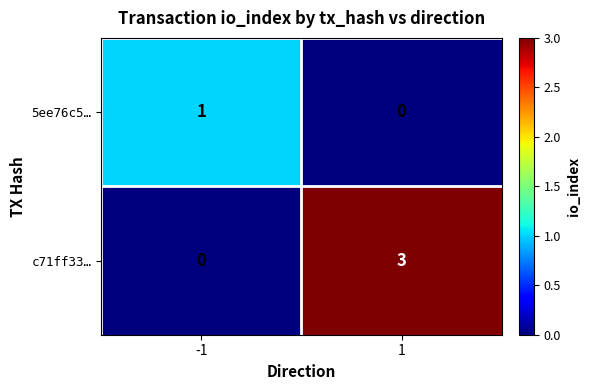

Reading left to right, list all the values displayed in this chart.

5ee76c5…: -1=1	1=0
c71ff33…: -1=0	1=3